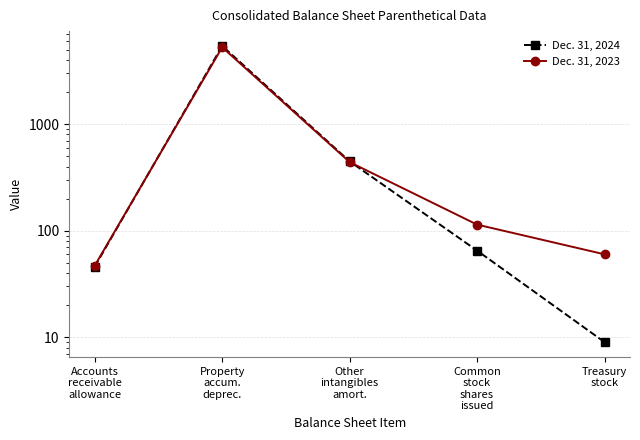

Is it true that Dec. 31, 2023 equals 5259 at Property
accum.
deprec.?

True